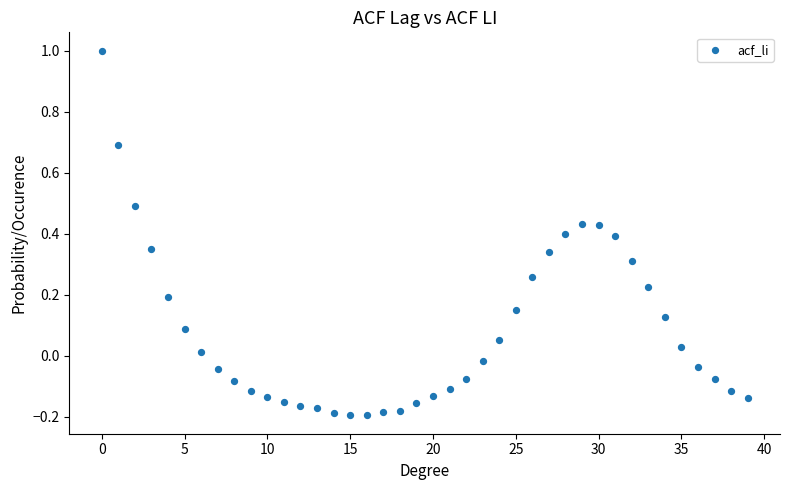

What is the range of Y values (max minus min)?

1.2